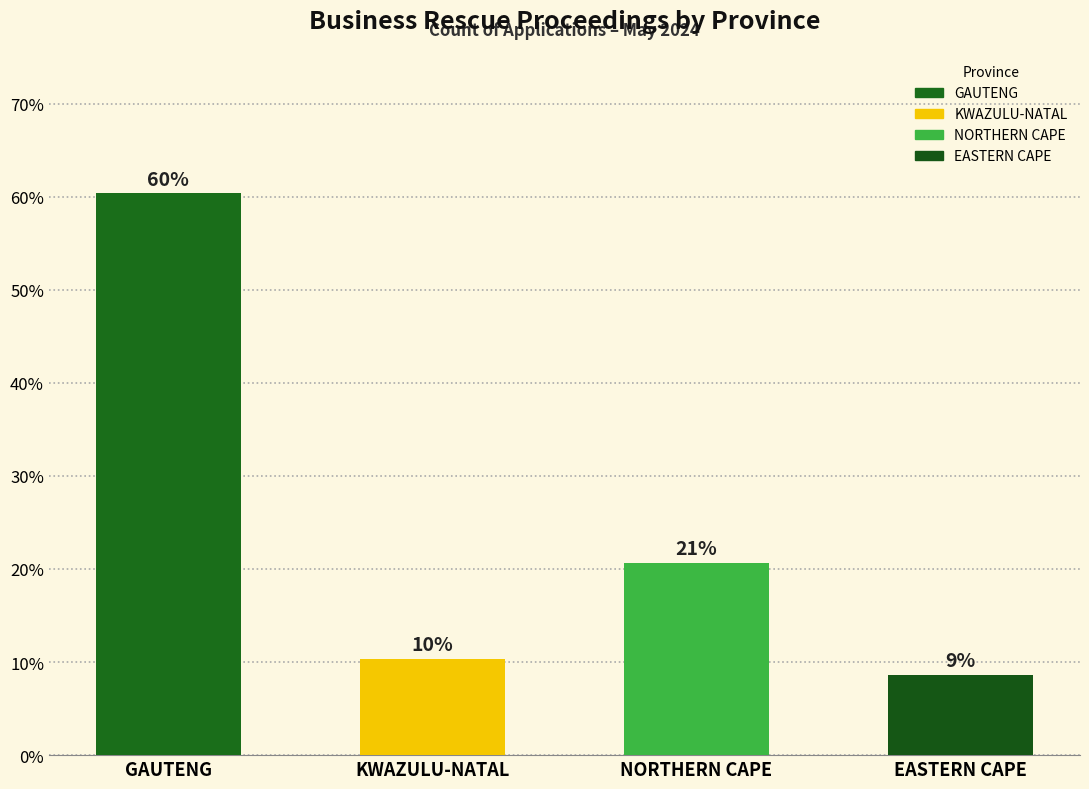

What is the label of the 4th bar from the right?

GAUTENG